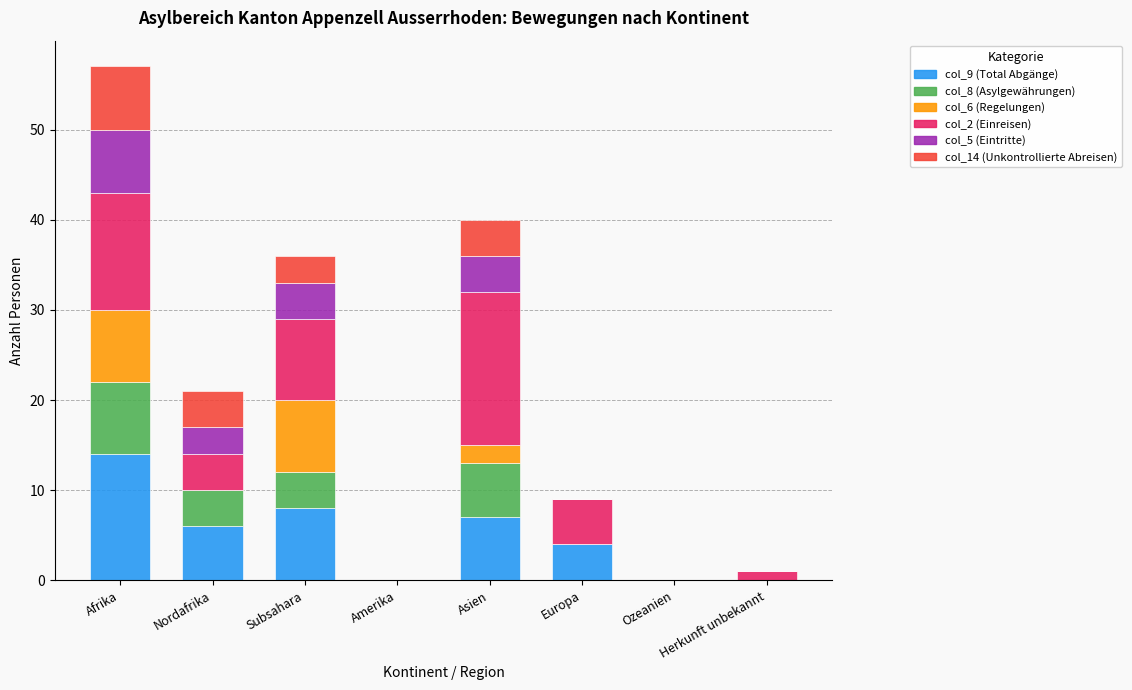

At which category is the sum across all series the highest?

Afrika